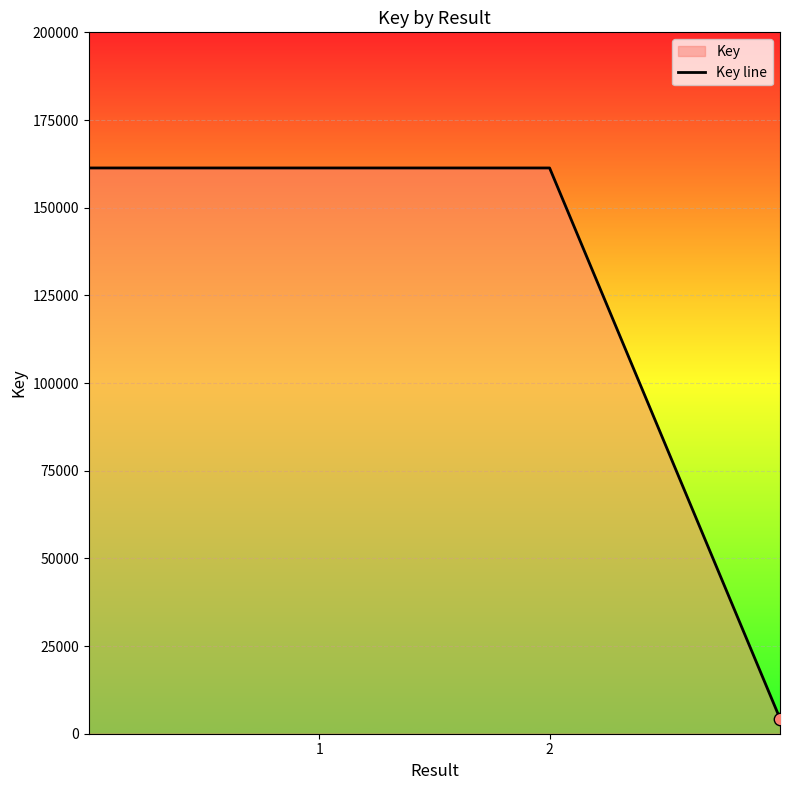

What is the ratio of the value at 2 to the value at 1?

1.0